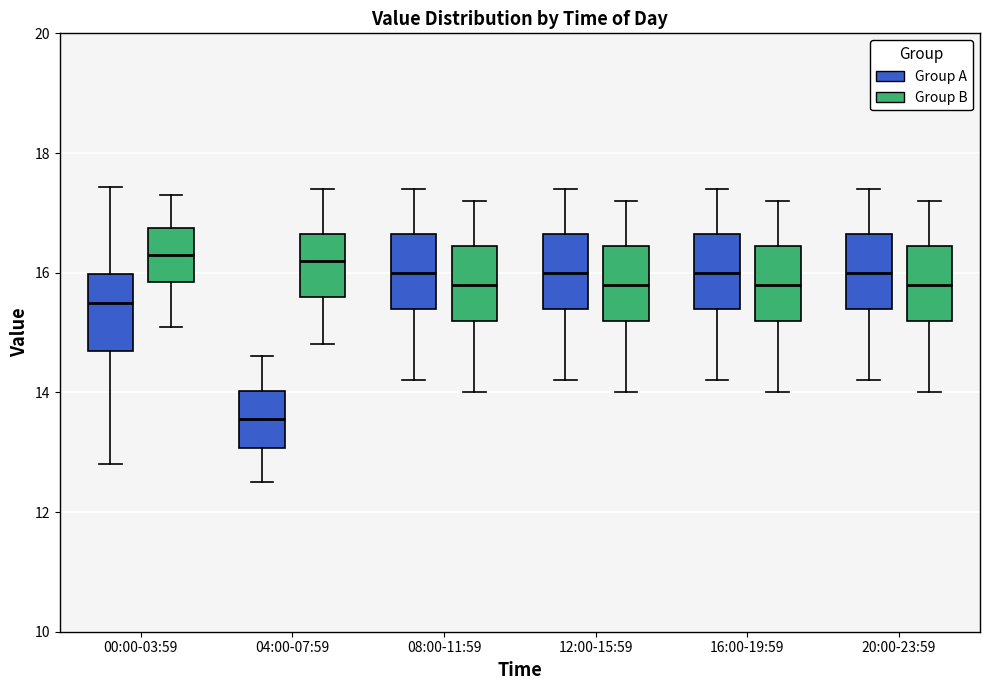

Where is the lower edge of the box for 08:00-11:59 (Group A) on the y-axis? The values are not printed on the chart, so give them approximately, as read against the axis.

15.4